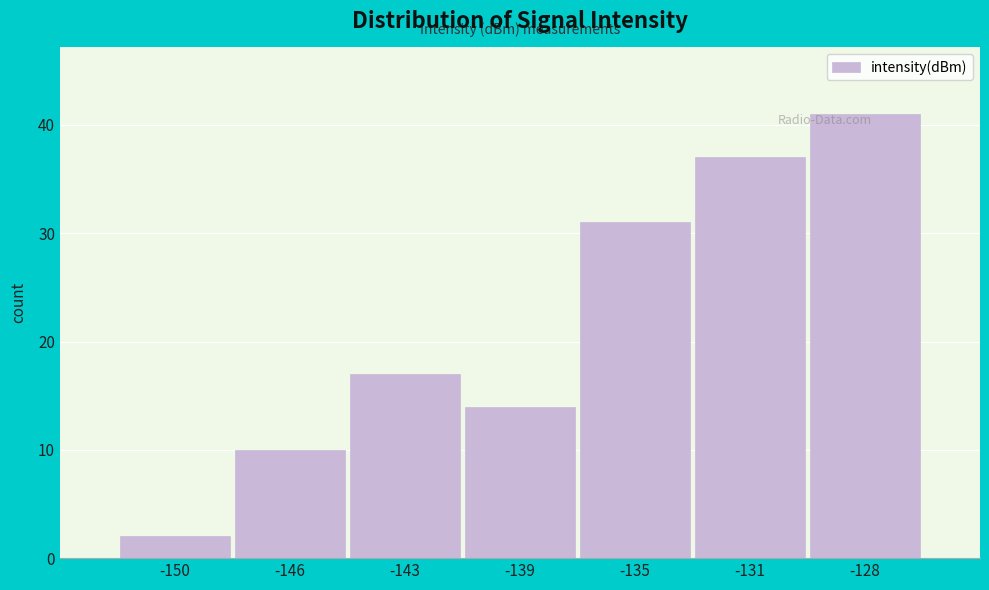

The value at -146 is 10. True or false?

True